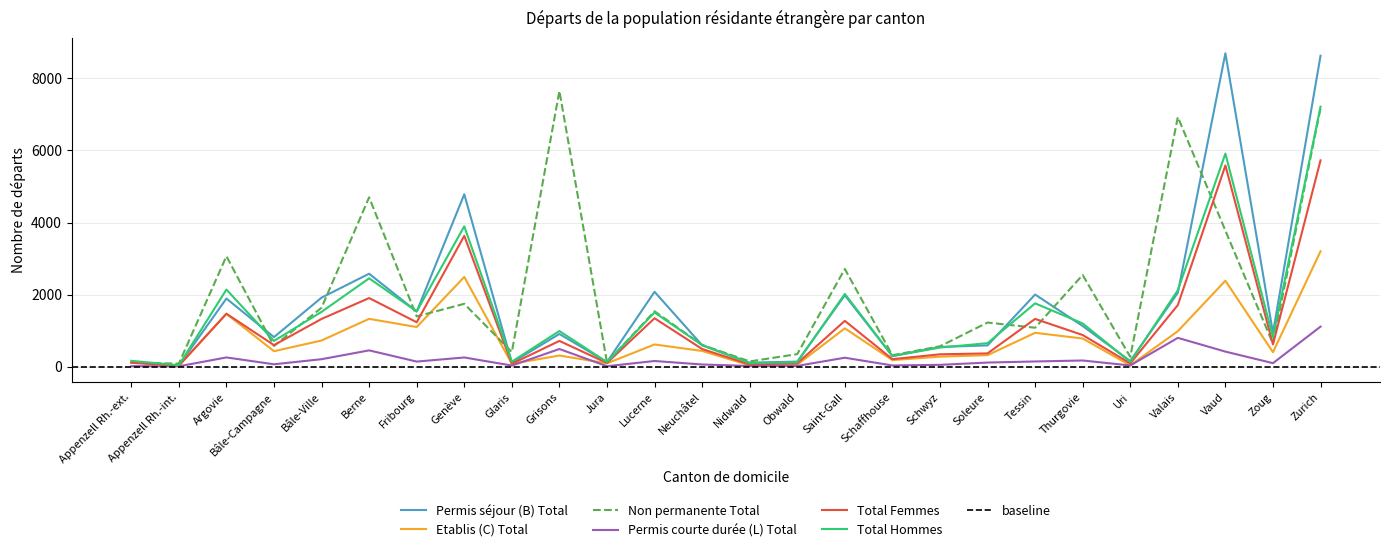

Reading left to right, extract all data points from this chart.

Permis séjour (B) Total: 125	30	1888	817	1914	2578	1527	4784	108	905	124	2076	592	107	137	1980	289	545	587	2000	1126	153	2048	8700	934	8632
Etablis (C) Total: 125	23	1464	426	723	1325	1097	2488	76	306	89	613	433	32	53	1061	179	275	316	937	778	33	982	2384	397	3201
Non permanente Total: 105	81	3064	571	1634	4699	1393	1742	403	7654	115	1535	601	142	345	2710	314	563	1222	1078	2543	268	6929	3775	634	7178
Permis courte durée (L) Total: 11	7	253	63	204	449	138	252	28	487	9	154	57	16	18	245	30	47	111	141	168	30	797	415	94	1109
Total Femmes: 102	24	1467	595	1322	1902	1230	3630	76	712	99	1341	487	59	89	1269	205	340	365	1323	875	88	1707	5585	615	5726
Total Hommes: 159	36	2138	711	1519	2450	1532	3894	136	986	123	1502	595	96	119	2017	293	527	649	1755	1197	128	2120	5914	810	7216